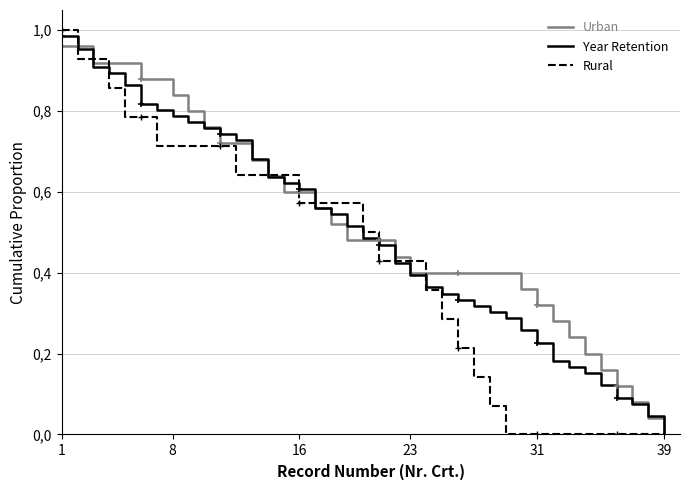

What are all the series names shown in the legend?

Urban, Year Retention, Rural